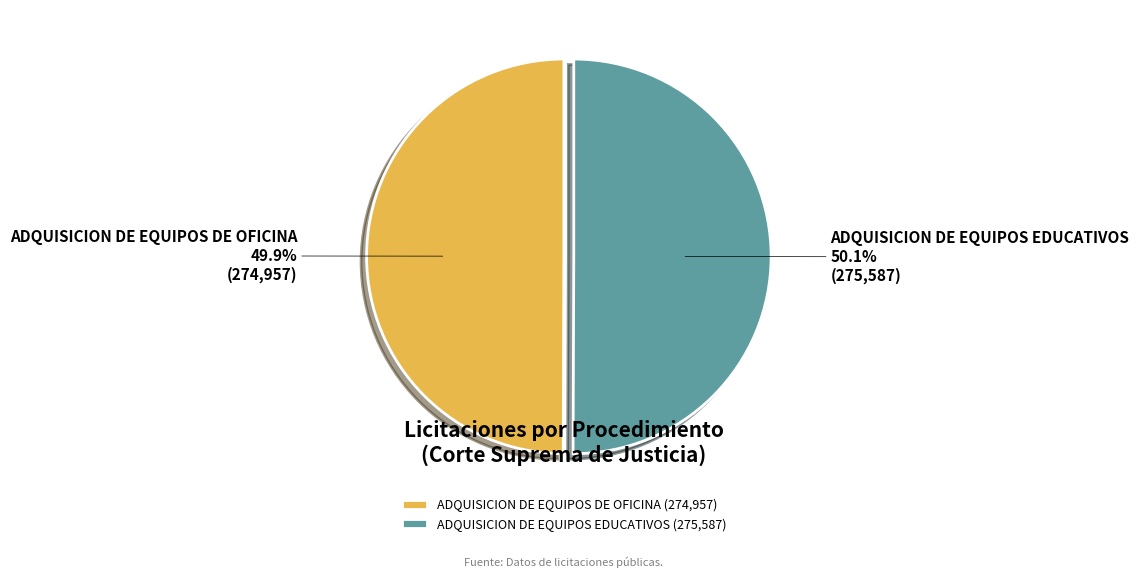

Is there any slice that represents more than half of the pie?

Yes